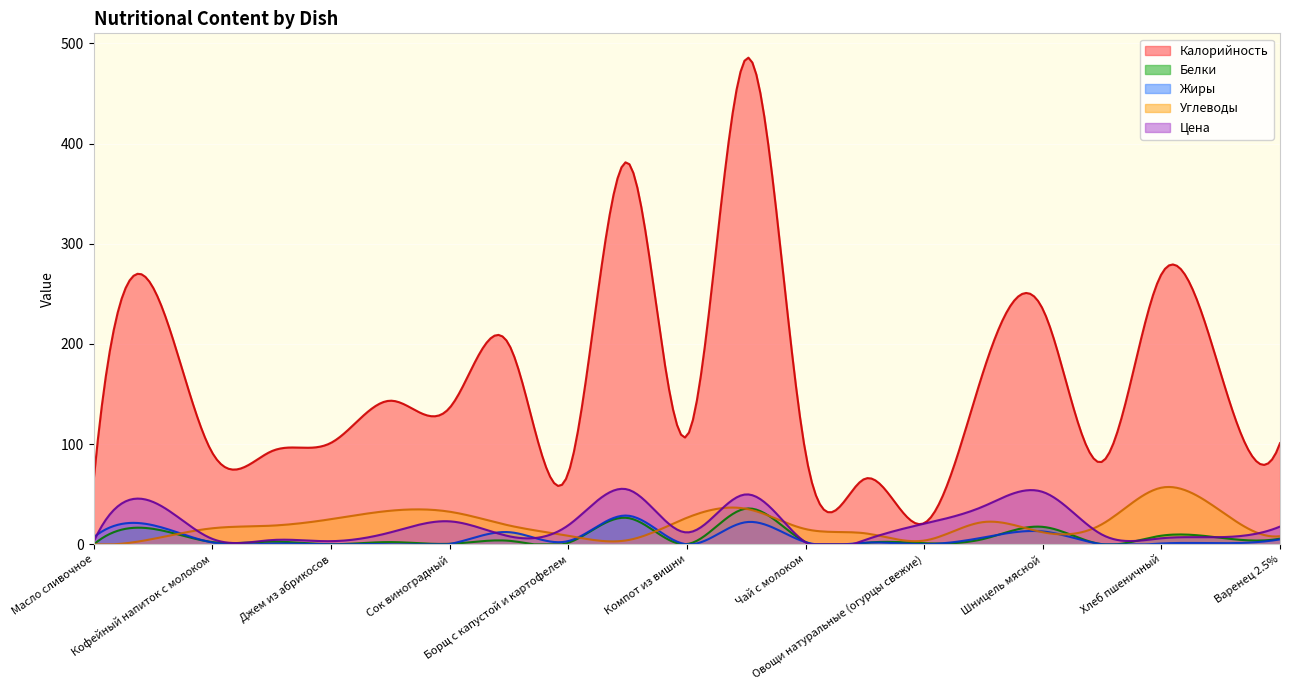

True or false: Белки and Калорийность intersect in this chart.

False